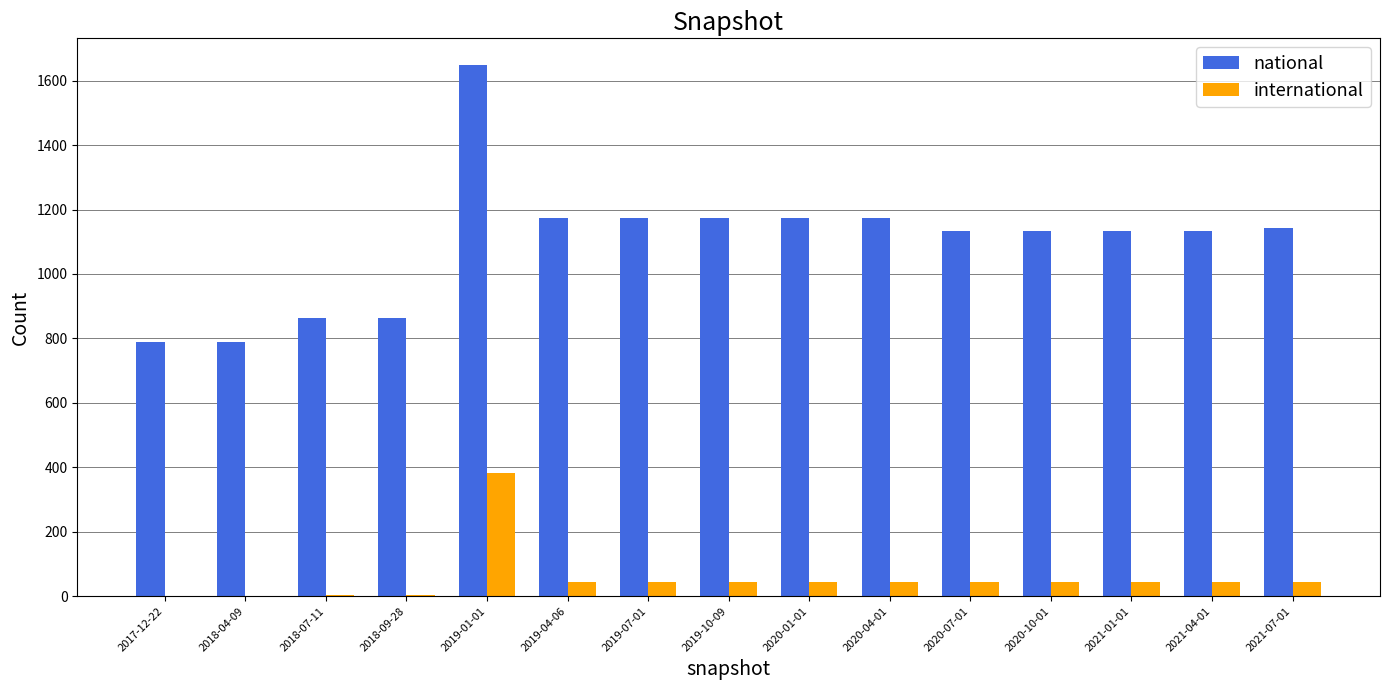

The value of international at 2020-07-01 is 44. True or false?

True